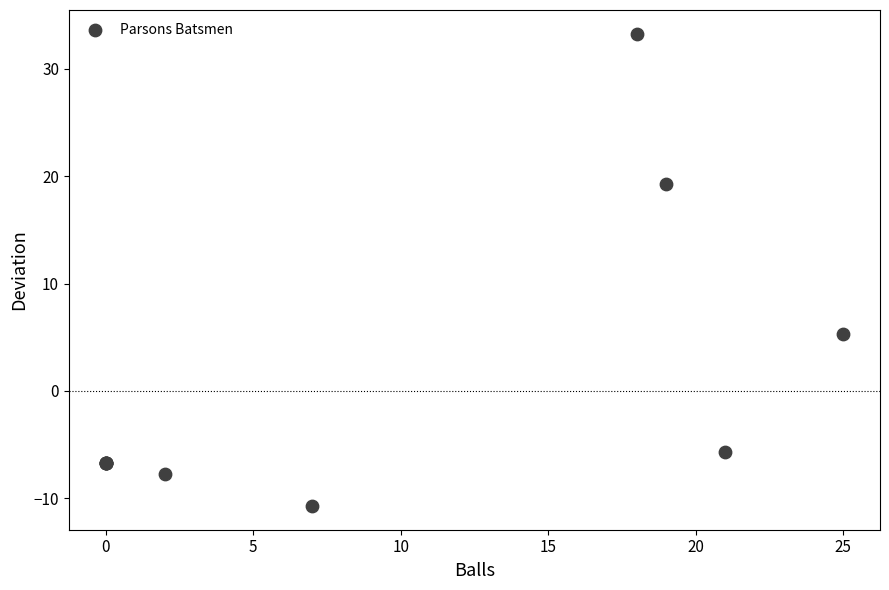

What Y value in the scatter plot is closest to 11?

5.3